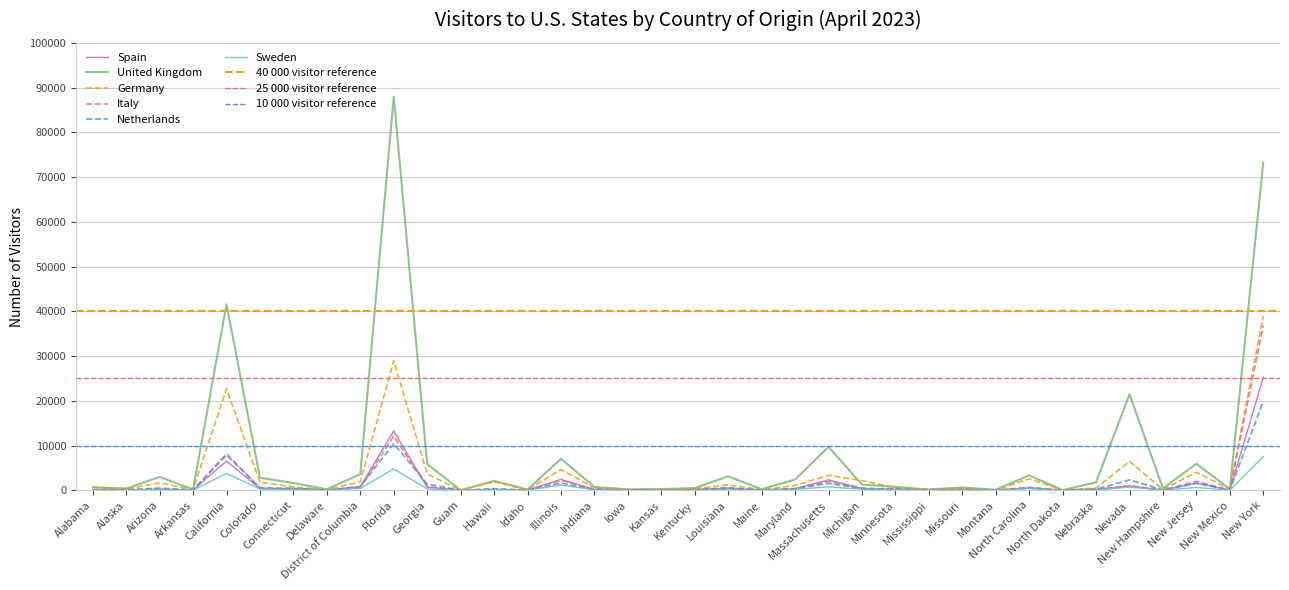

Between Hawaii and New Hampshire, which is larger?

Hawaii